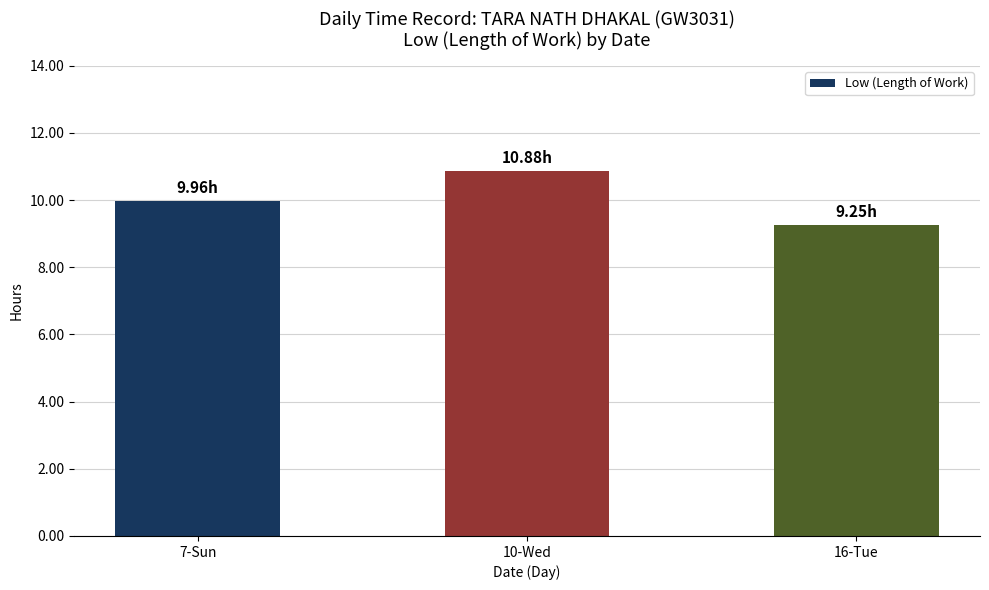

What is the average value?

10.0